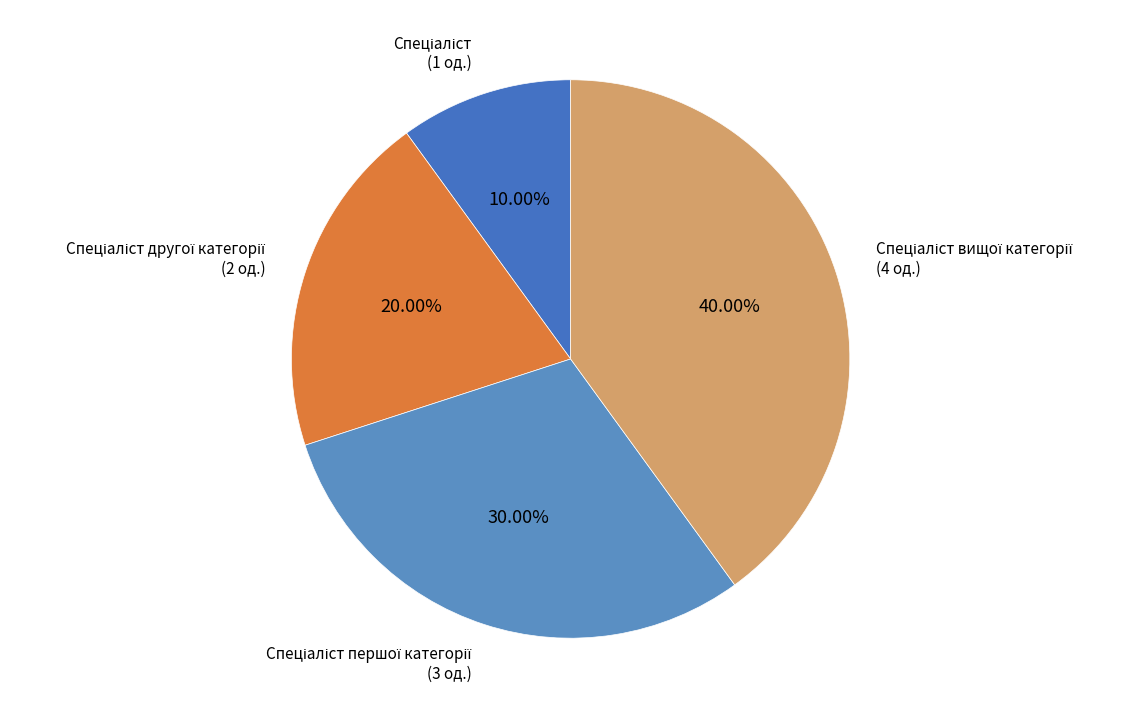

Is there a majority slice in this chart?

No